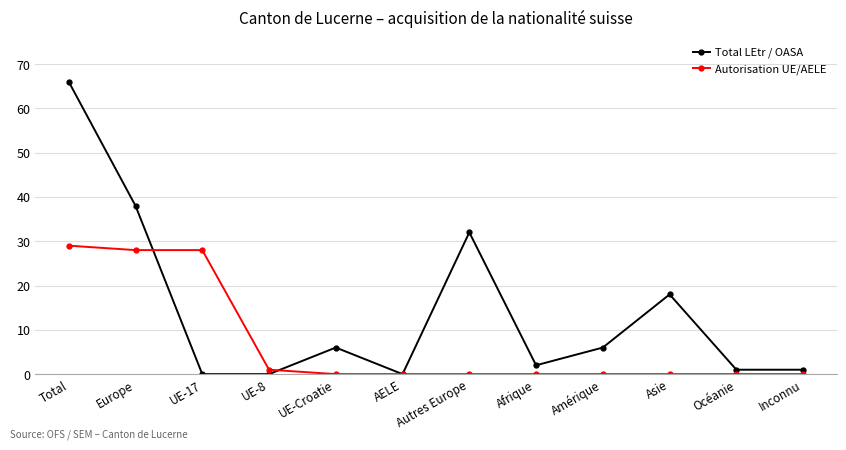

What is the total value across all series at Europe?

66